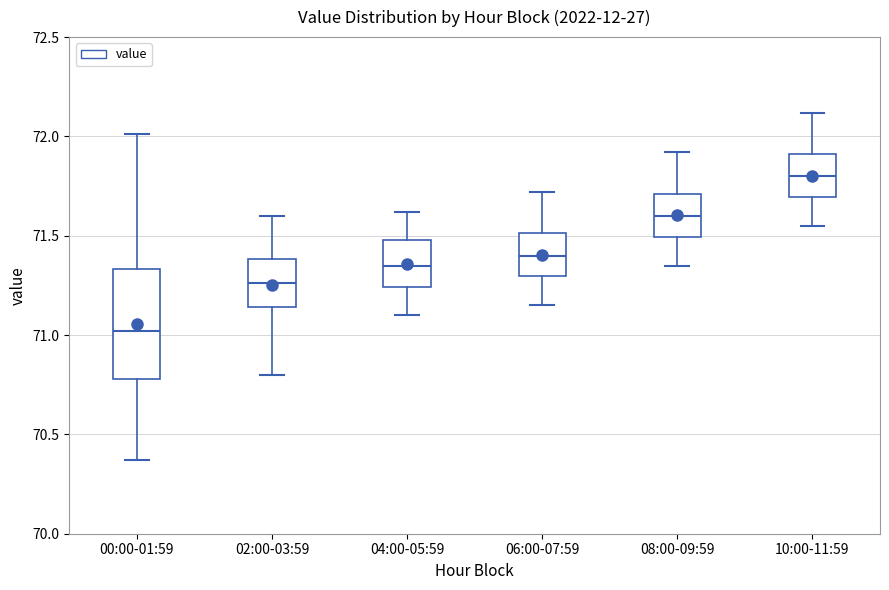

Reading left to right, read every box against the y-axis: the position of its median line, the range the box covers, and the ends of its whiskers. The values are not printed on the chart, so give them approximately, as read against the axis.

00:00-01:59: median 71.00, box 70.80 to 71.35, whiskers 70.35 to 72.00
02:00-03:59: median 71.25, box 71.15 to 71.40, whiskers 70.80 to 71.60
04:00-05:59: median 71.35, box 71.25 to 71.50, whiskers 71.10 to 71.60
06:00-07:59: median 71.40, box 71.30 to 71.50, whiskers 71.15 to 71.70
08:00-09:59: median 71.60, box 71.50 to 71.70, whiskers 71.35 to 71.90
10:00-11:59: median 71.80, box 71.70 to 71.90, whiskers 71.55 to 72.10